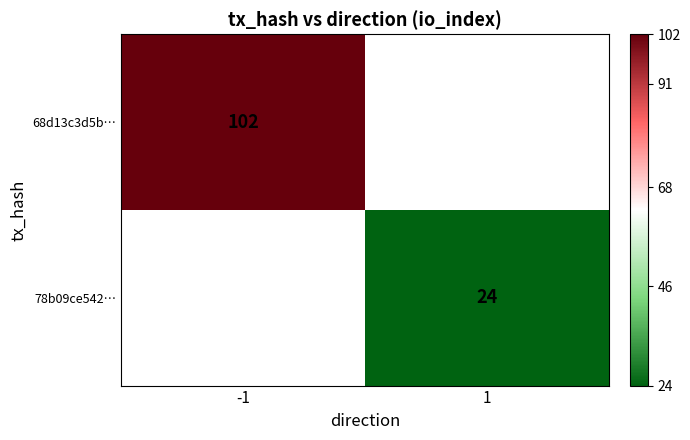

Is it true that 78b09ce542… equals 24 at 1?

True